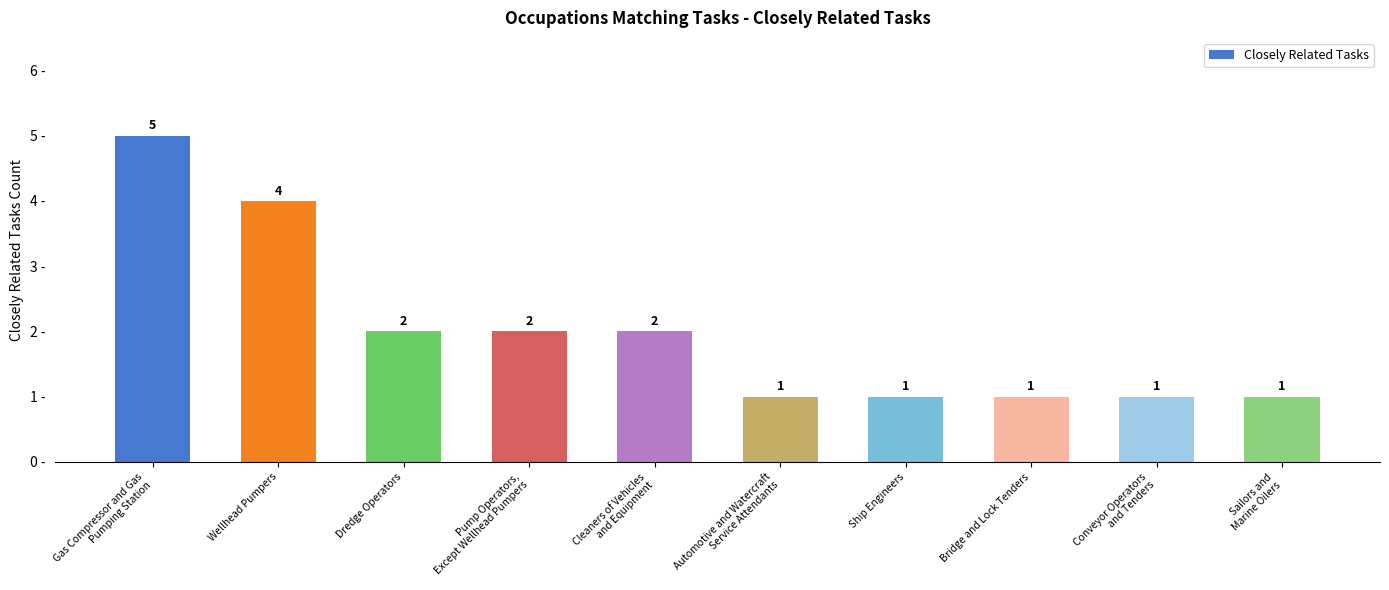

Reading right to left, transcribe all the data shown in this chart.

Sailors and
Marine Oilers=1	Conveyor Operators
and Tenders=1	Bridge and Lock Tenders=1	Ship Engineers=1	Automotive and Watercraft
Service Attendants=1	Cleaners of Vehicles
and Equipment=2	Pump Operators,
Except Wellhead Pumpers=2	Dredge Operators=2	Wellhead Pumpers=4	Gas Compressor and Gas
Pumping Station=5